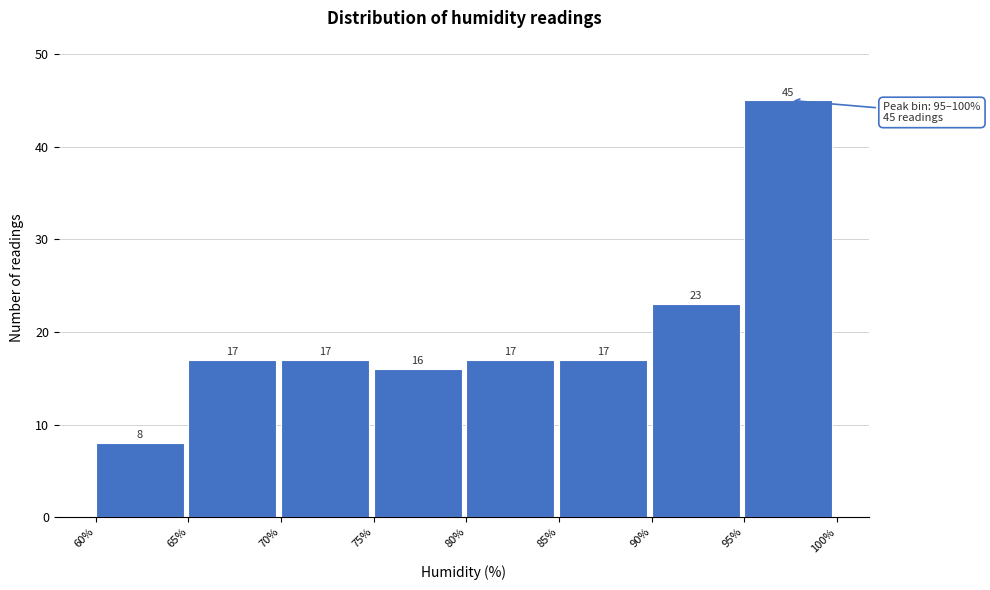

Reading left to right, transcribe this chart: for each bar, give the range it covers on the x-axis and its height.

60% to 65%: 8
65% to 70%: 17
70% to 75%: 17
75% to 80%: 16
80% to 85%: 17
85% to 90%: 17
90% to 95%: 23
95% to 100%: 45